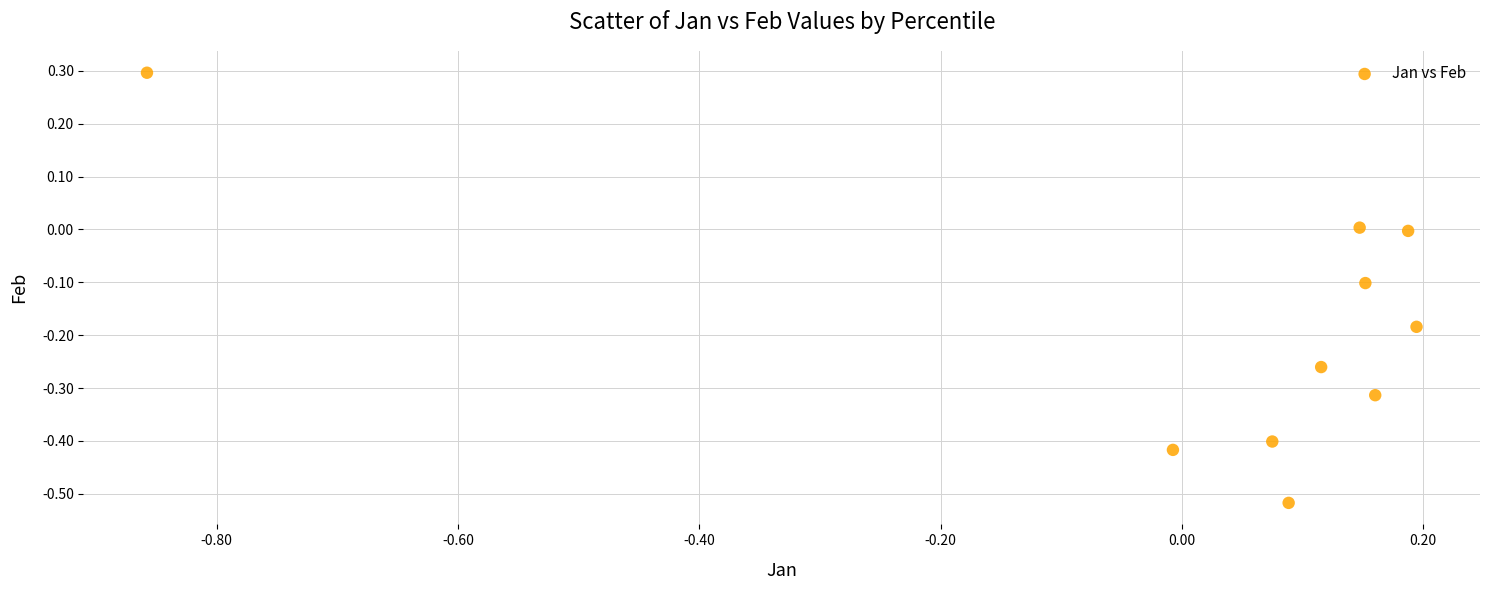

What is the range of X values (max minus min)?

1.1